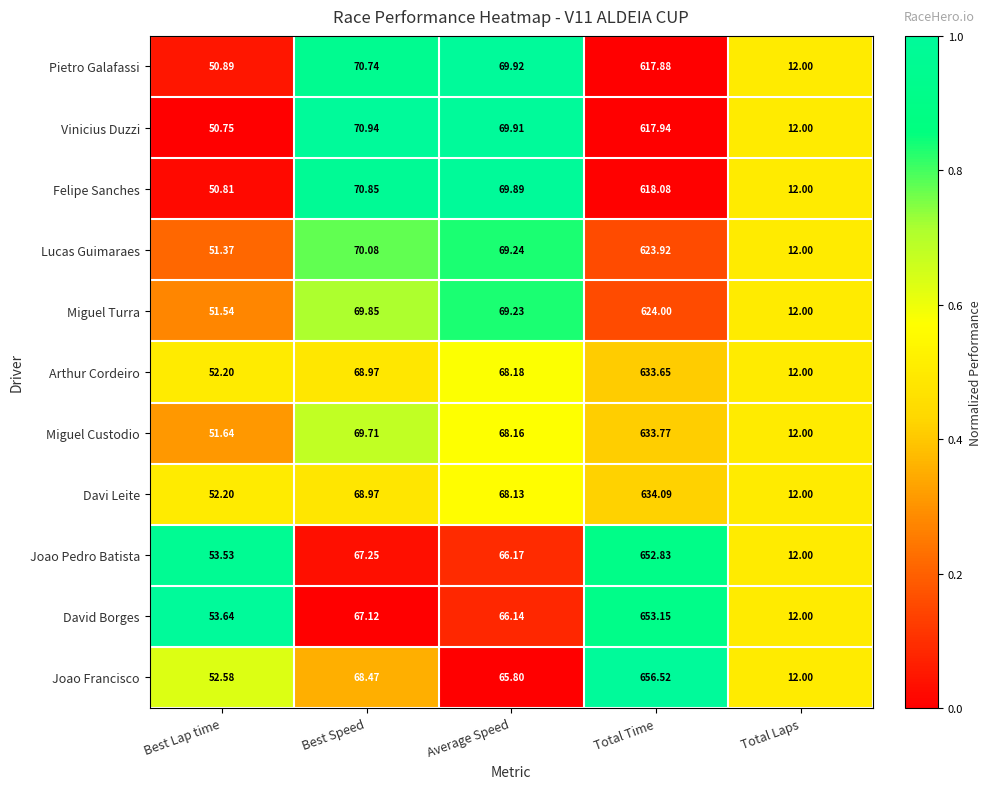

What is the total value across all series at Total Laps?

132.0